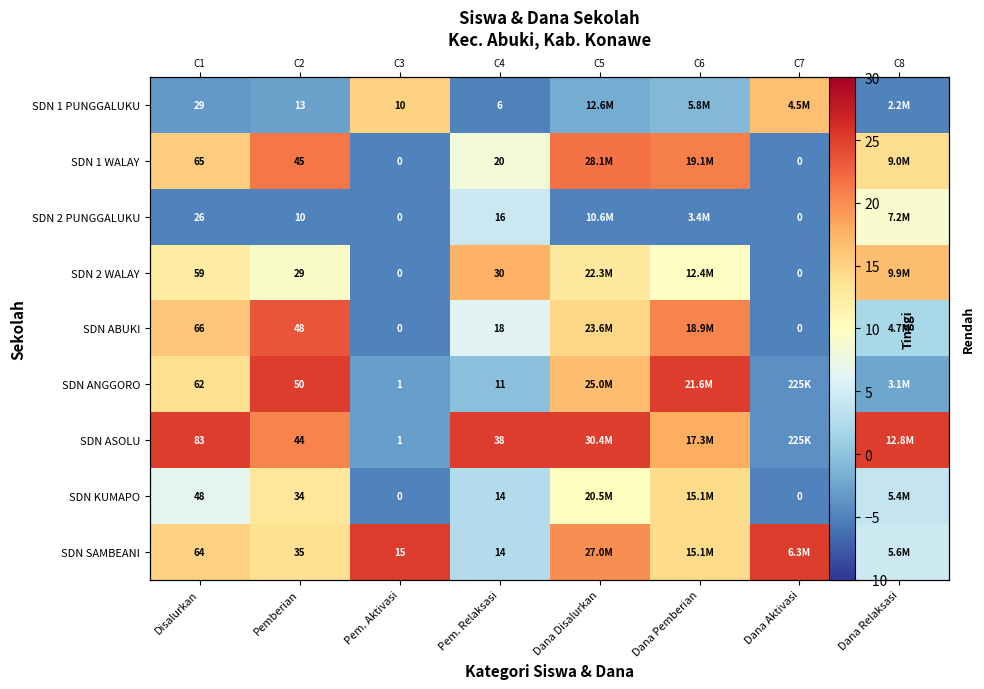

True or false: SDN 1 WALAY has a value of -5.0 at Dana Aktivasi.

True